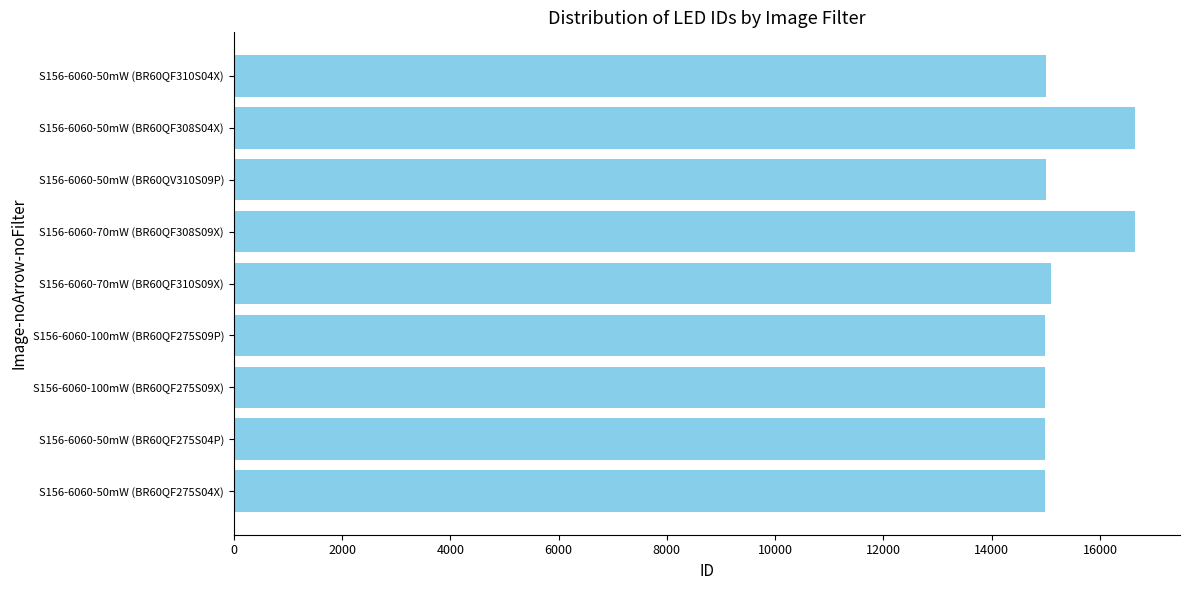

Does the chart contain stacked bars?

No